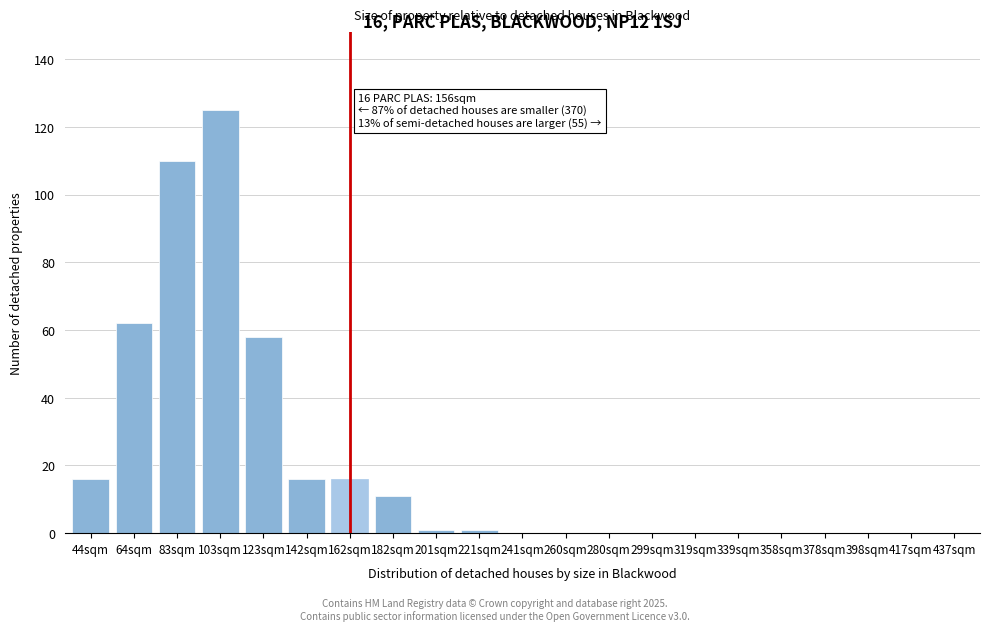

Reading left to right, transcribe all the data shown in this chart.

44sqm=16	64sqm=62	83sqm=110	103sqm=125	123sqm=58	142sqm=16	162sqm=16	182sqm=11	201sqm=1	221sqm=1	241sqm=0	260sqm=0	280sqm=0	299sqm=0	319sqm=0	339sqm=0	358sqm=0	378sqm=0	398sqm=0	417sqm=0	437sqm=0